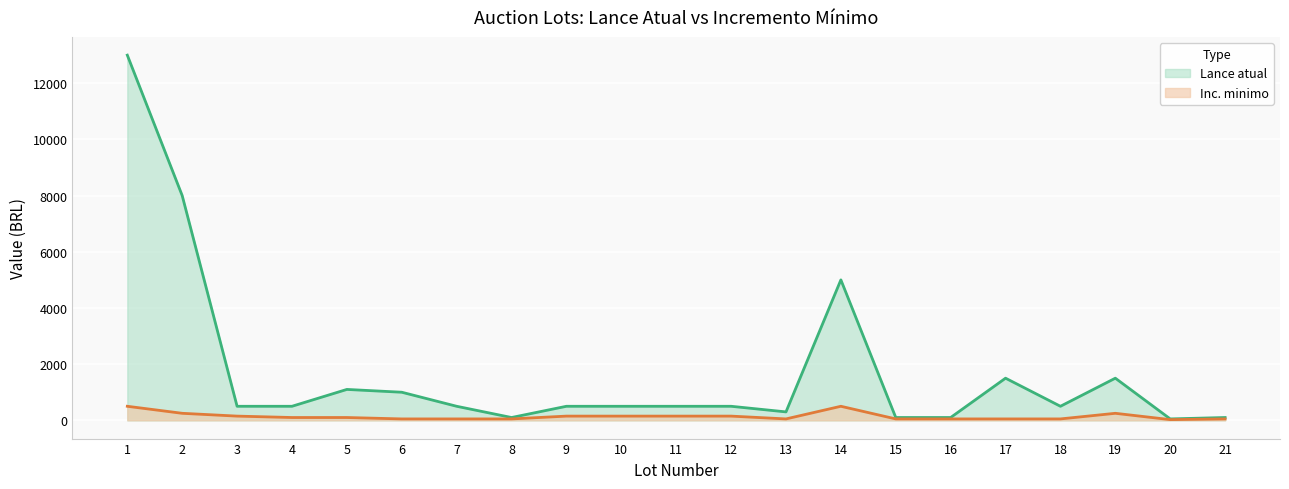

Reading left to right, what are all the values shown in this chart?

Lance atual: 1=13000	2=8000	3=500	4=500	5=1100	6=1000	7=500	8=100	9=500	10=500	11=500	12=500	13=300	14=5000	15=100	16=100	17=1500	18=500	19=1500	20=50	21=100
Inc. minimo: 1=500	2=250	3=150	4=100	5=100	6=50	7=50	8=50	9=150	10=150	11=150	12=150	13=50	14=500	15=50	16=50	17=50	18=50	19=250	20=25	21=50